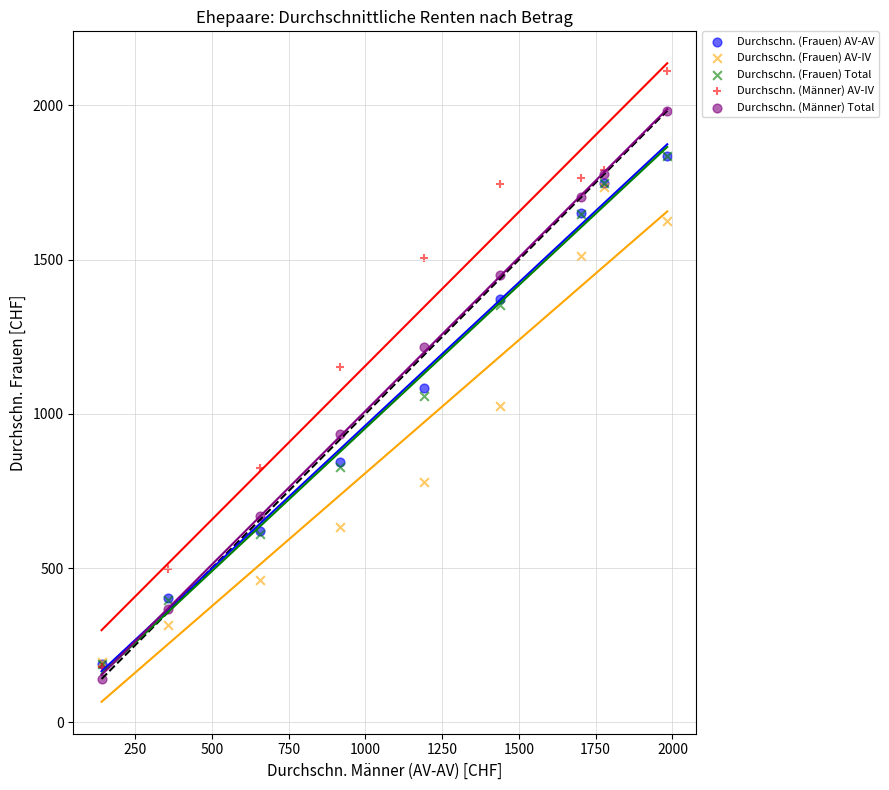

In the Durchschn. (Frauen) AV-IV series, what Y value is closest to 966?

1025